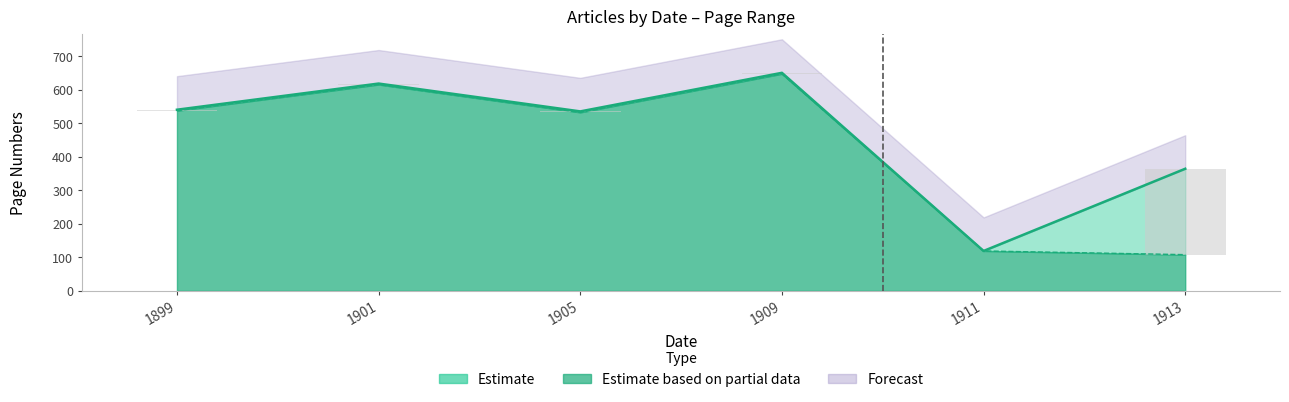

Is the value of PageStart at 1901 greater than the value of PageEnd at 1905?

Yes